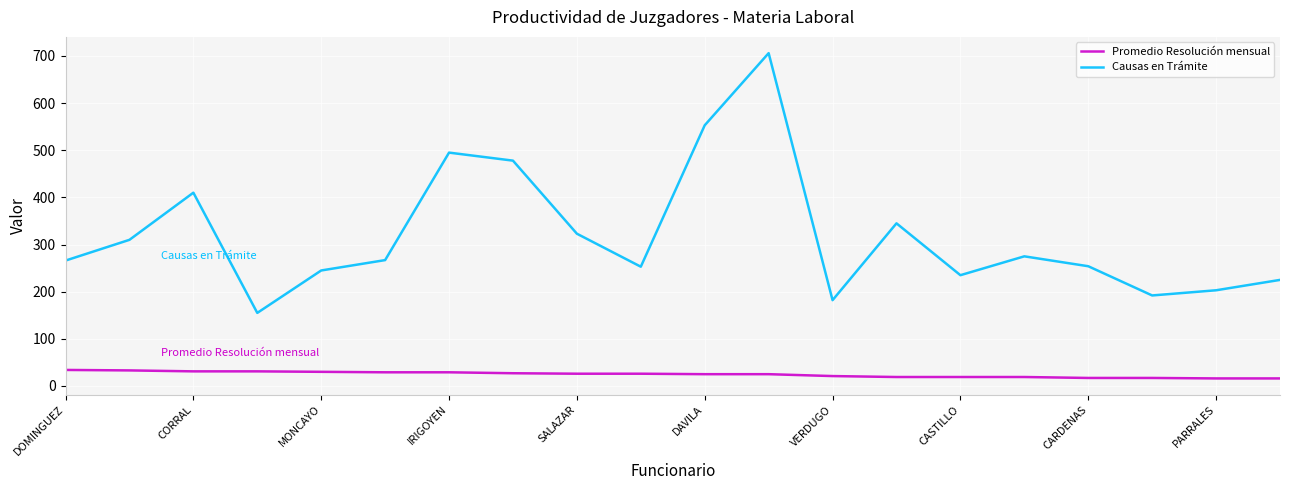

Rank the series by their average value, from highest to lowest.

Causas en Trámite, Promedio Resolución mensual